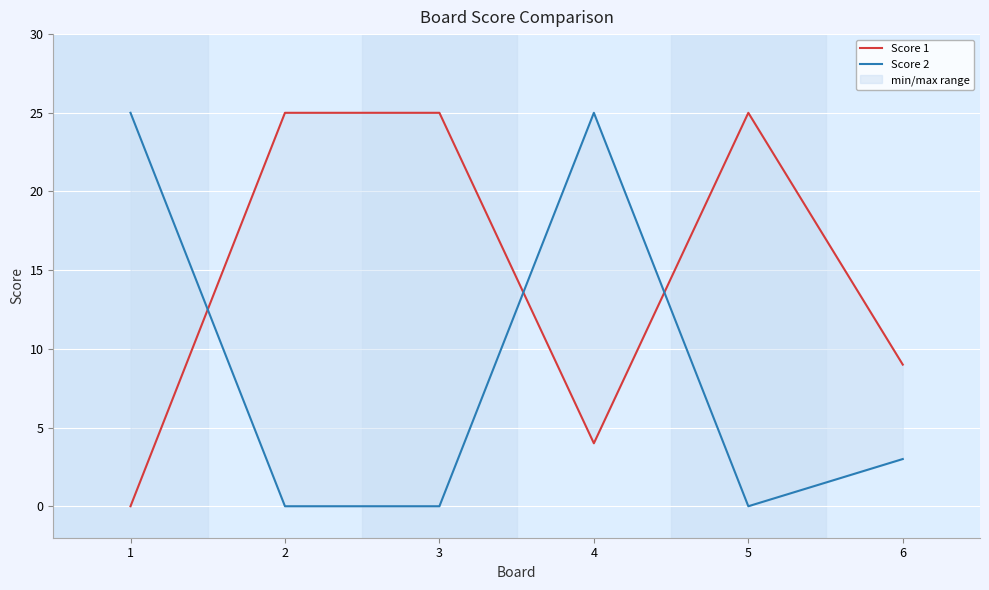

The value of Score 2 at 4 is 25. True or false?

True